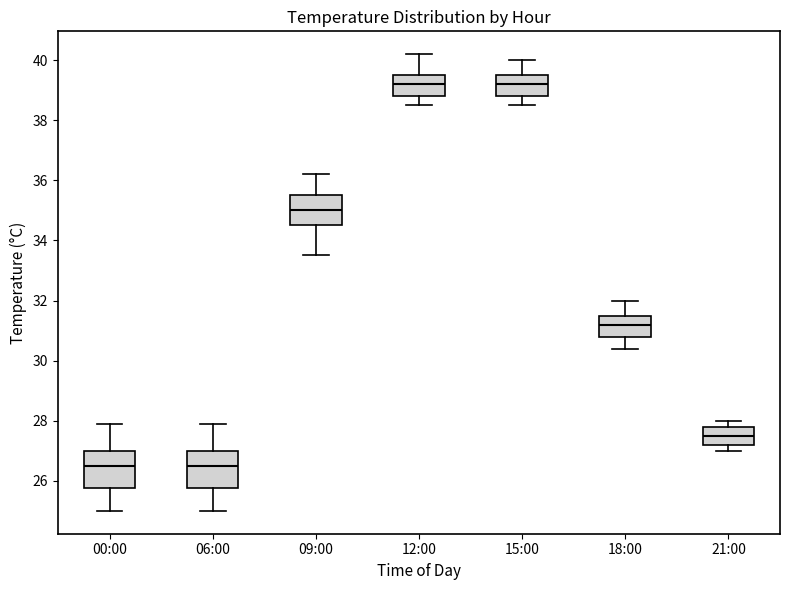

Reading left to right, transcribe this box plot: for each box, give where its median line is, the range the box spans, and where its two whiskers end, as read against the y-axis. The values are not printed on the chart, so give them approximately, as read against the axis.

00:00: median 26.6, box 25.8 to 27.0, whiskers 25.0 to 28.0
06:00: median 26.6, box 25.8 to 27.0, whiskers 25.0 to 28.0
09:00: median 35.0, box 34.6 to 35.6, whiskers 33.6 to 36.2
12:00: median 39.2, box 38.8 to 39.6, whiskers 38.6 to 40.2
15:00: median 39.2, box 38.8 to 39.6, whiskers 38.6 to 40.0
18:00: median 31.2, box 30.8 to 31.6, whiskers 30.4 to 32.0
21:00: median 27.6, box 27.2 to 27.8, whiskers 27.0 to 28.0